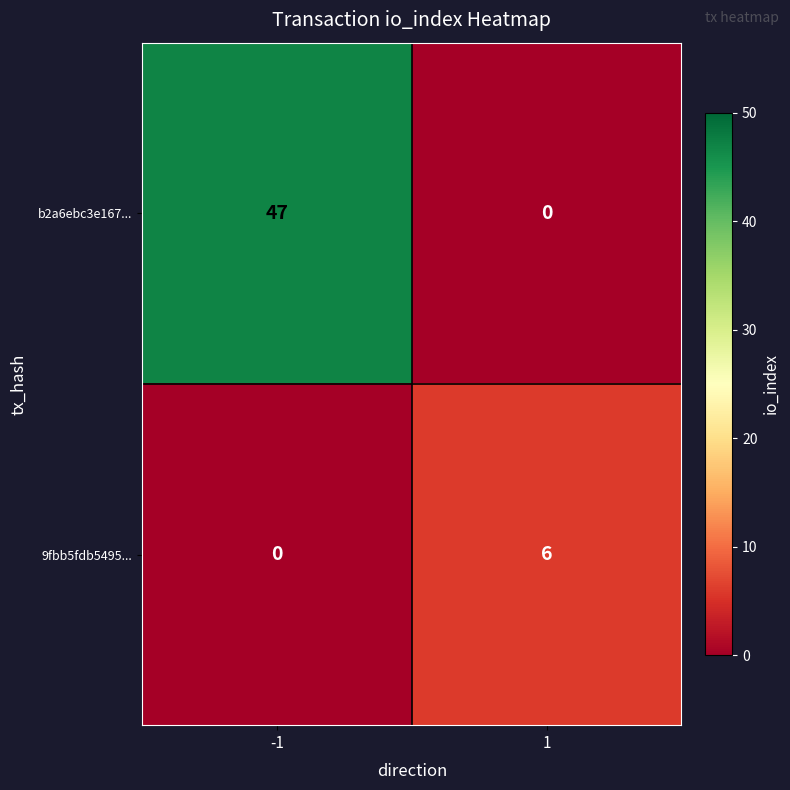

List the labels in order of 9fbb5fdb5495... value, smallest first.

-1, 1